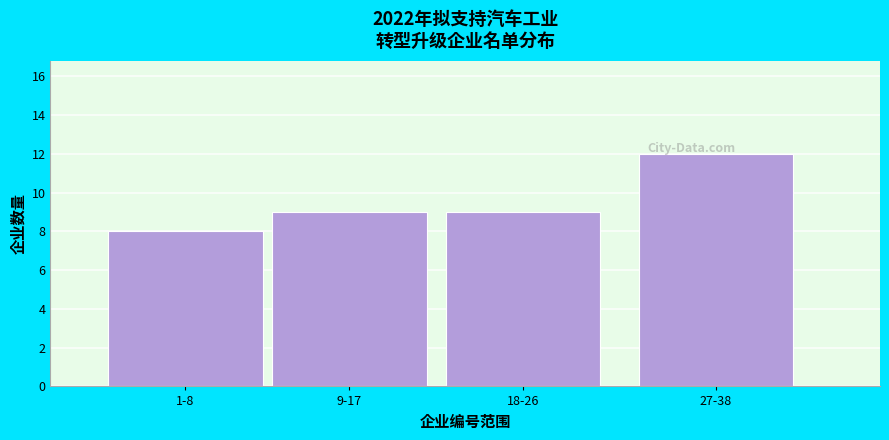

What is the sum of all values?

38